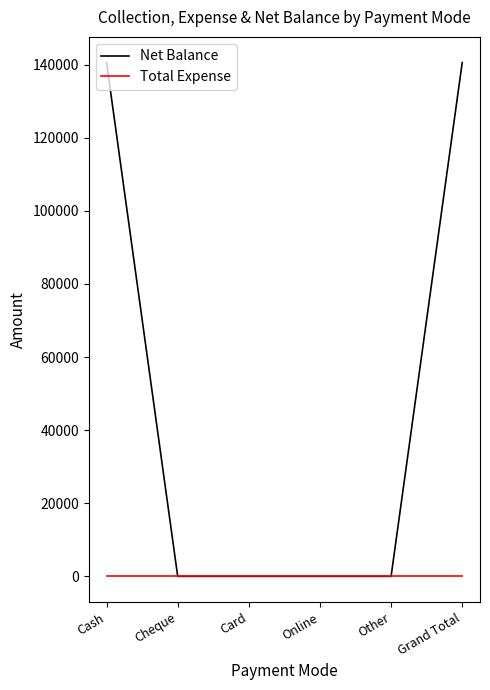

At Grand Total, list the series in order from smallest to largest.

Total Expense, Net Balance